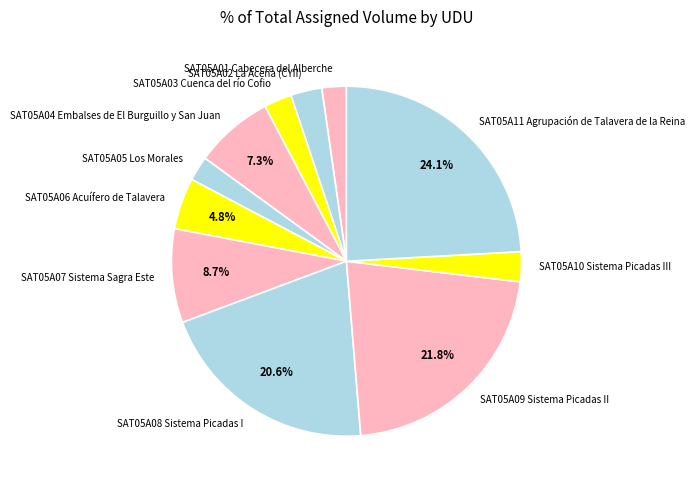

Which has a higher value, SAT05A10 Sistema Picadas III or SAT05A09 Sistema Picadas II?

SAT05A09 Sistema Picadas II